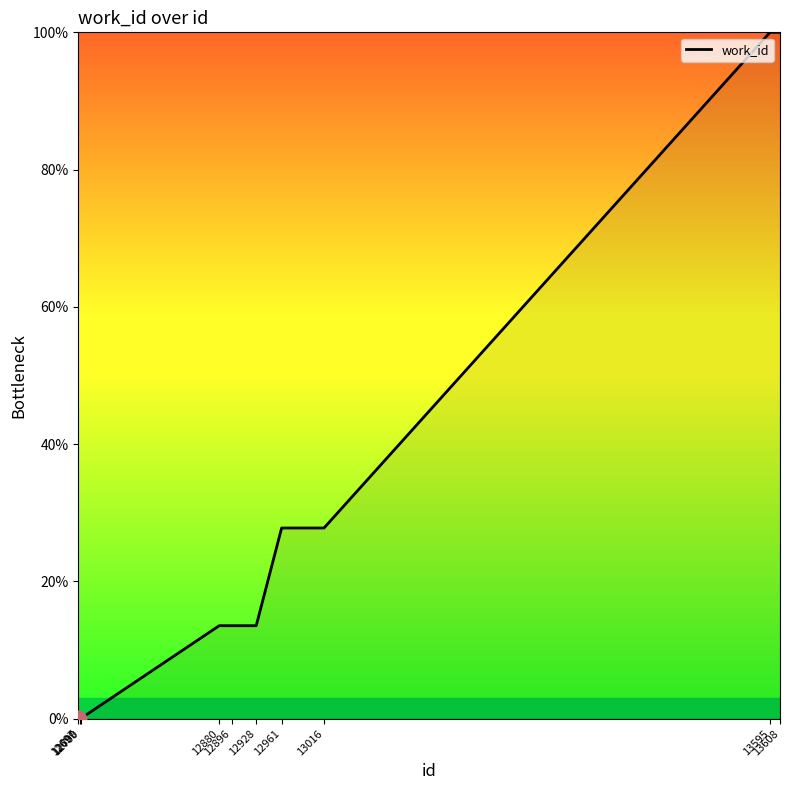

What is the difference between the maximum and minimum values?

100.0